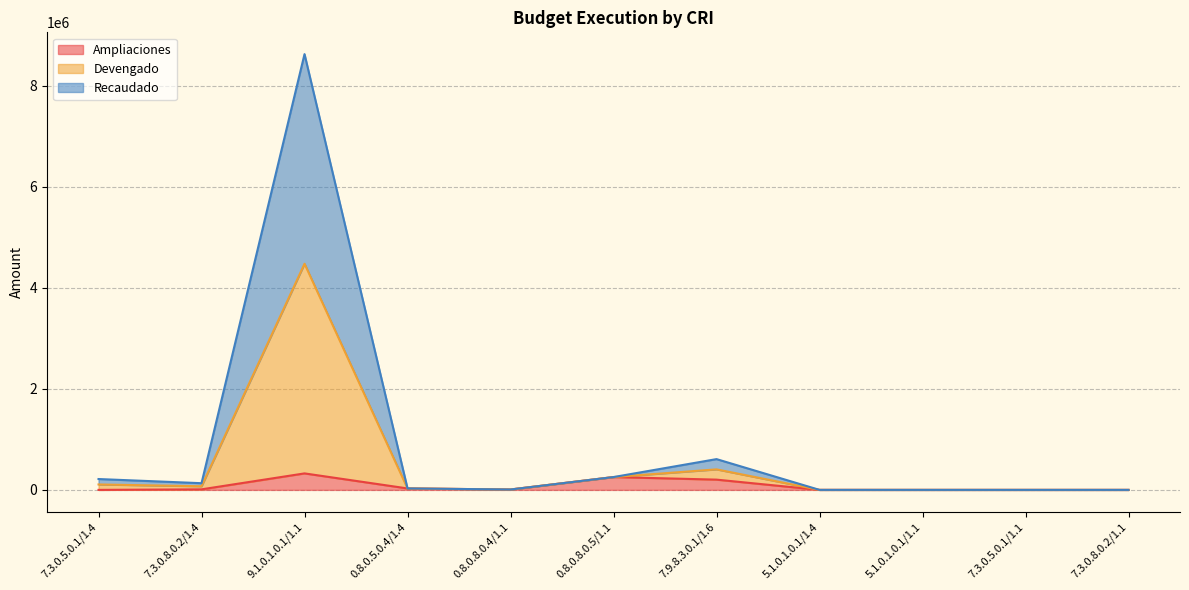

Is the value of Devengado at 7.3.0.5.0.1/1.4 greater than the value of Recaudado at 7.3.0.8.0.2/1.1?

Yes